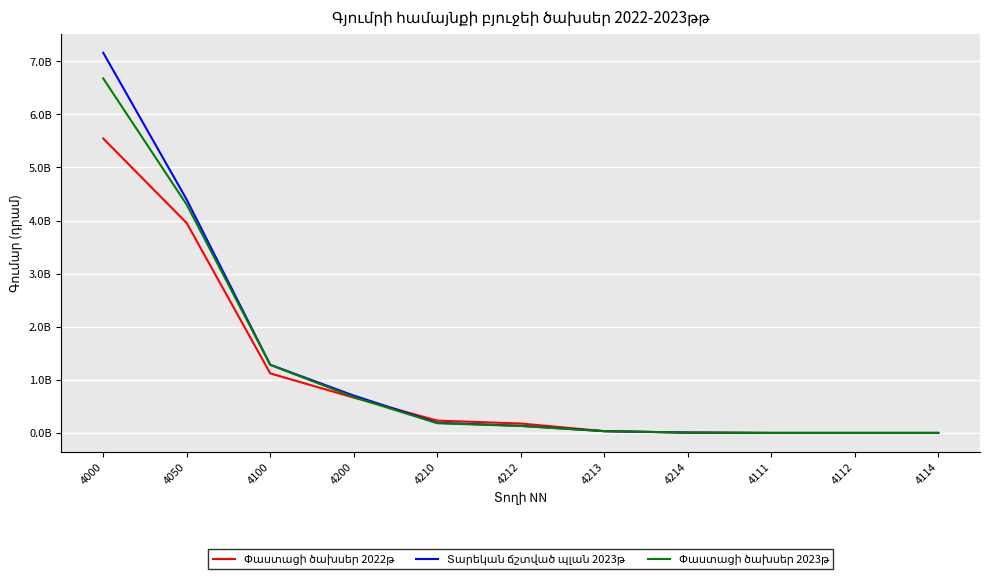

Does the chart display data point markers on the line(s)?

No